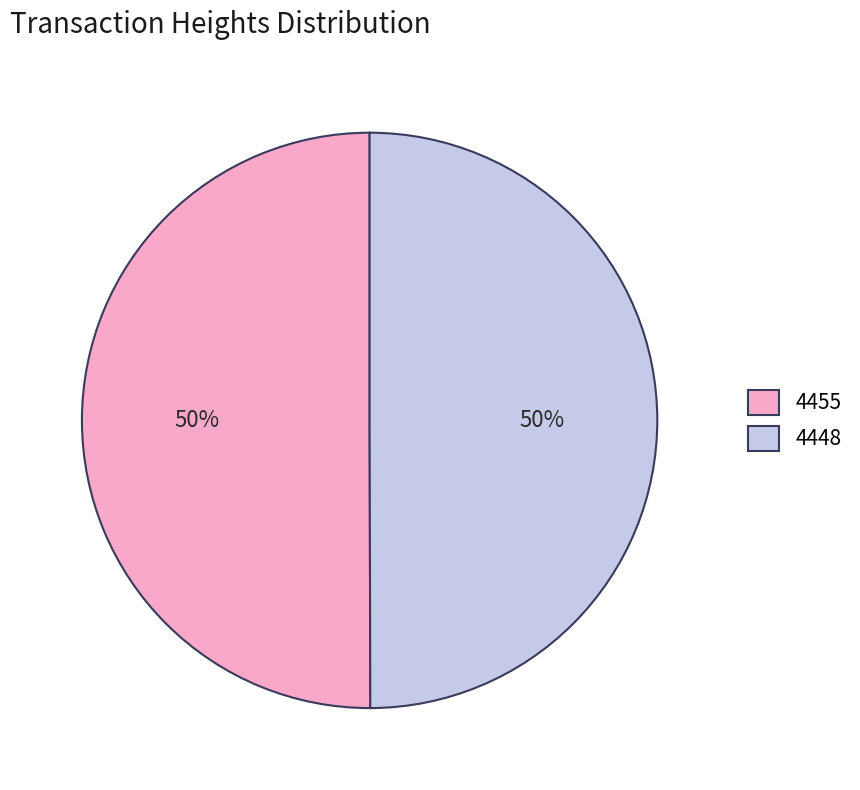

Is it true that 4455 is 50% of the pie?

True